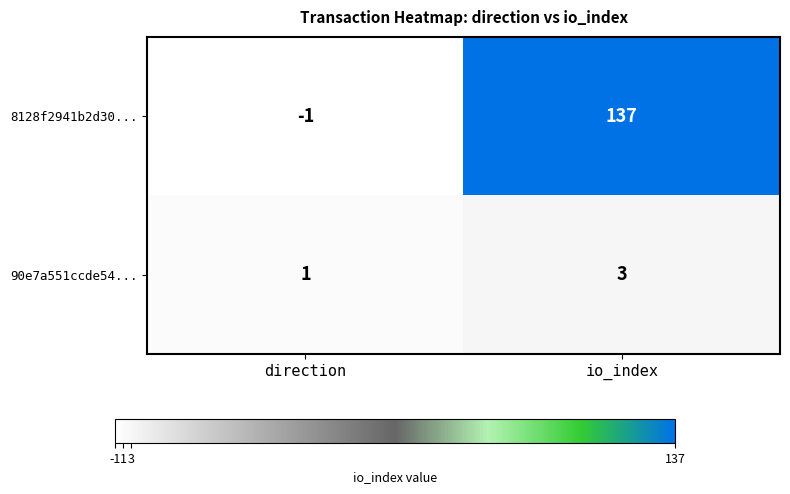

List the series in order of their peak value, lowest first.

90e7a551ccde54..., 8128f2941b2d30...